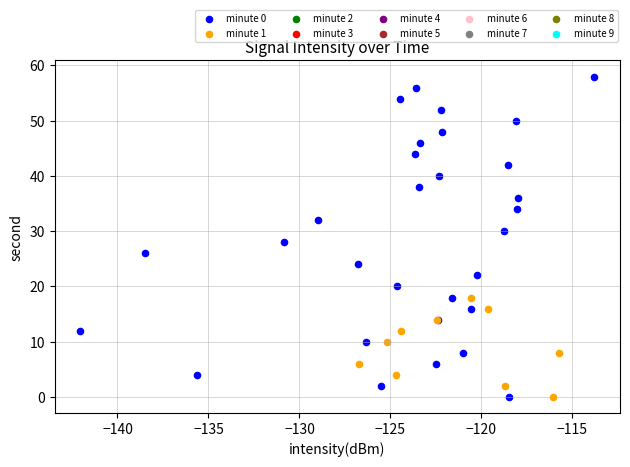

Which series has the largest Y range (max minus min)?

minute 0